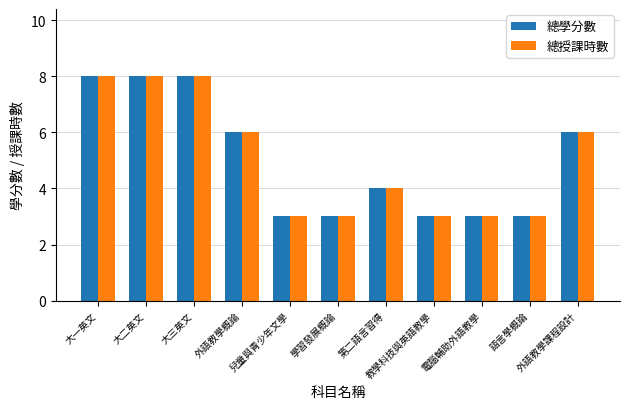

Count the number of data series in this chart.

2